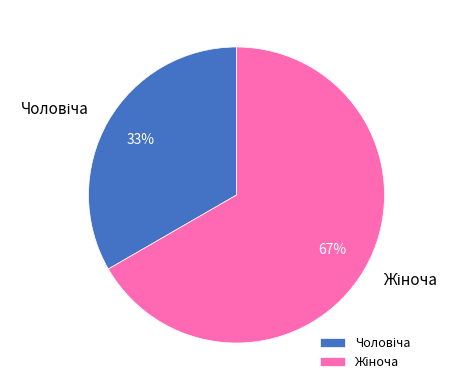

Is there a majority slice in this chart?

Yes